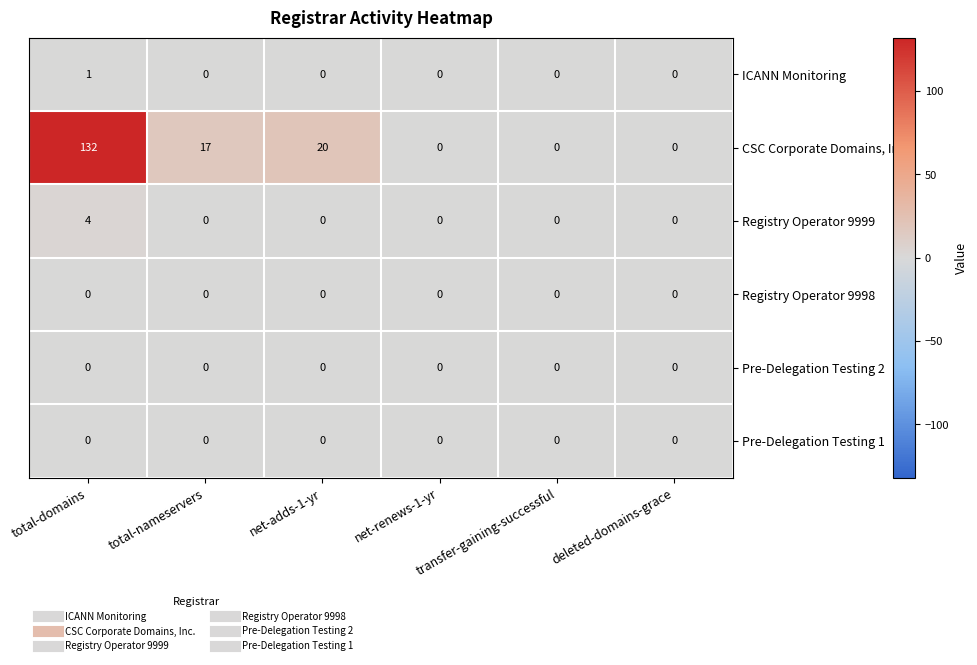

True or false: Pre-Delegation Testing 2 has a value of 0 at net-renews-1-yr.

True